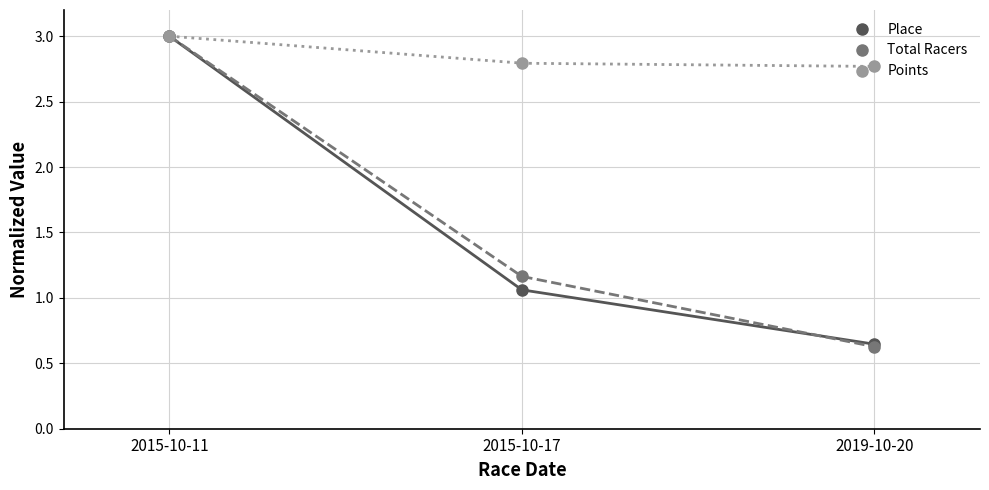

Count the Total Racers values in the range 0 to 3.

3